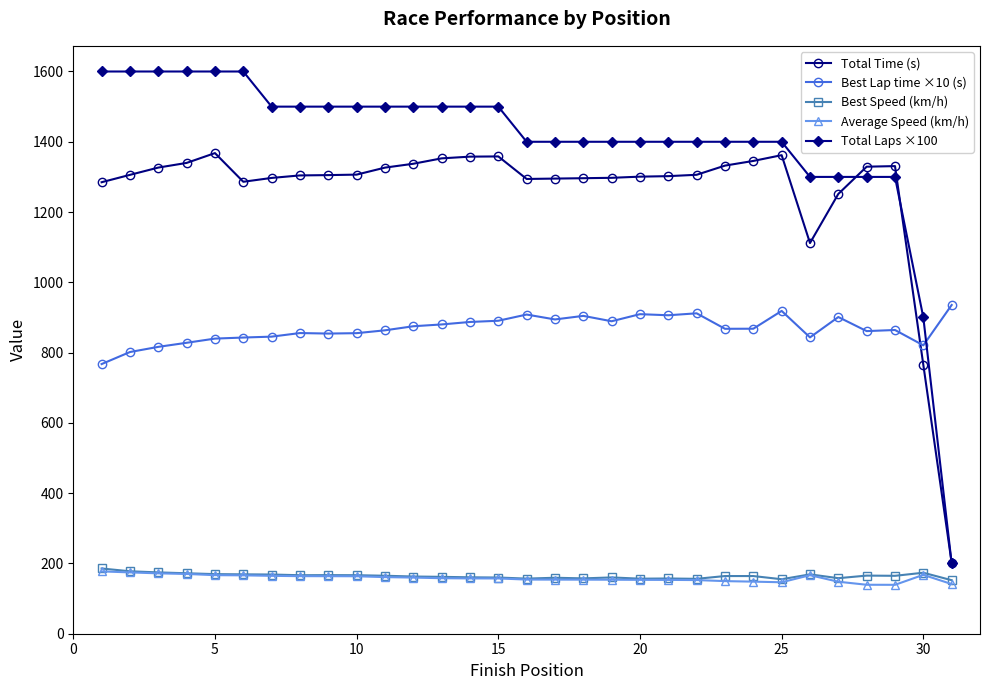

What is the value of the Total Laps ×100 point at the 30th from the left?

900.0